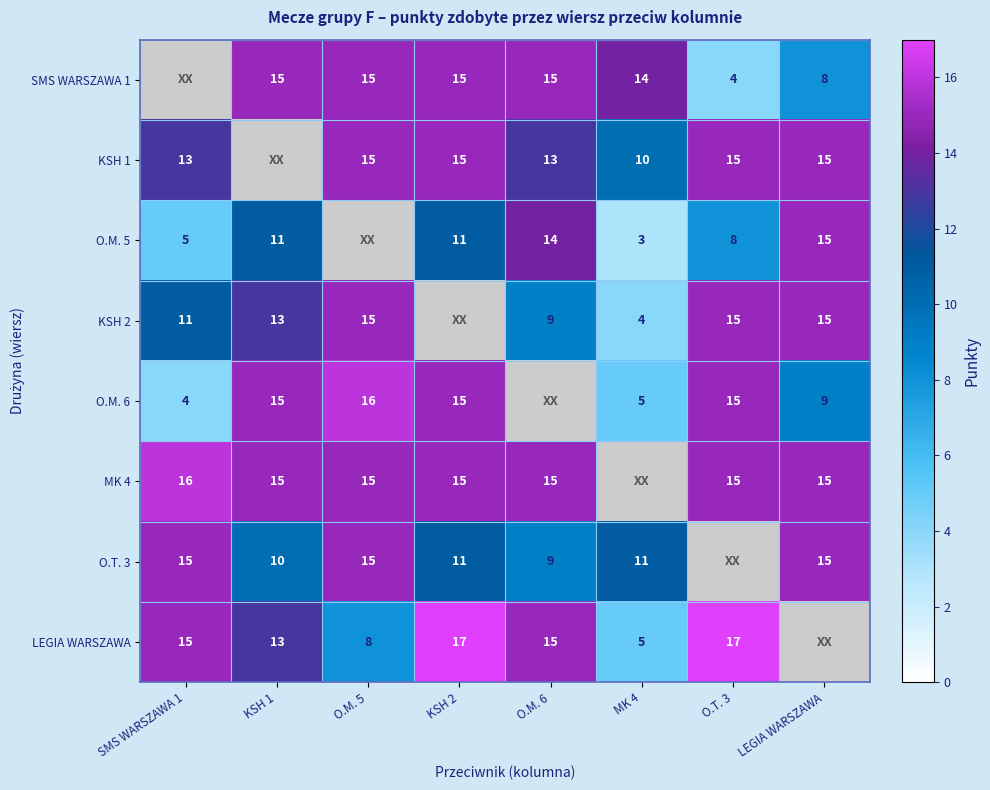

The MK 4 series shows 8 at LEGIA WARSZAWA. True or false?

False